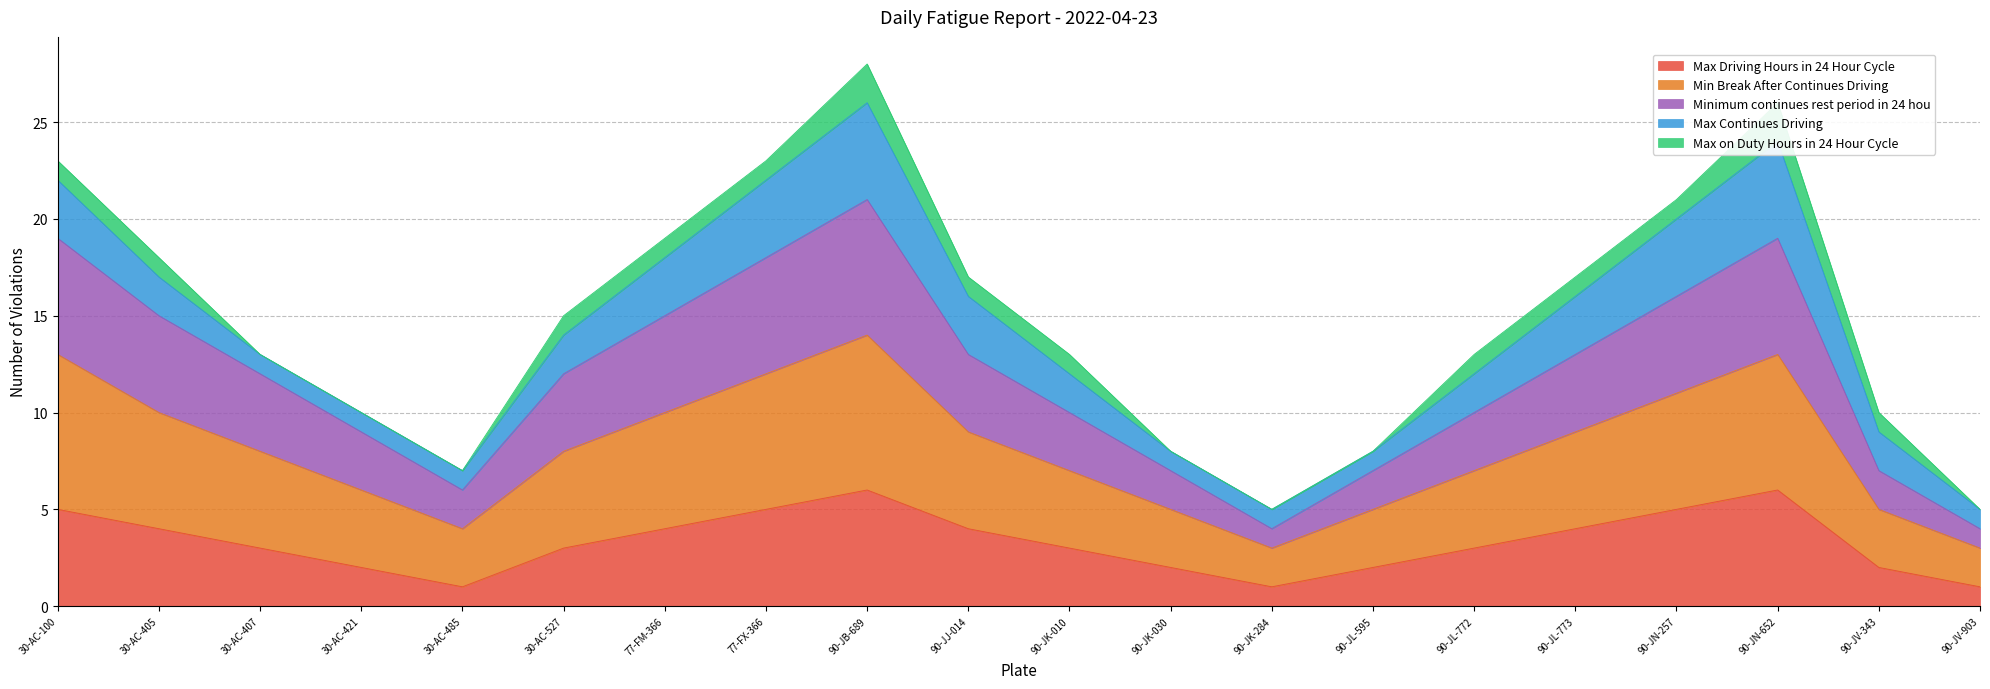

At which category does the chart reach its peak across all series?

90-JB-689